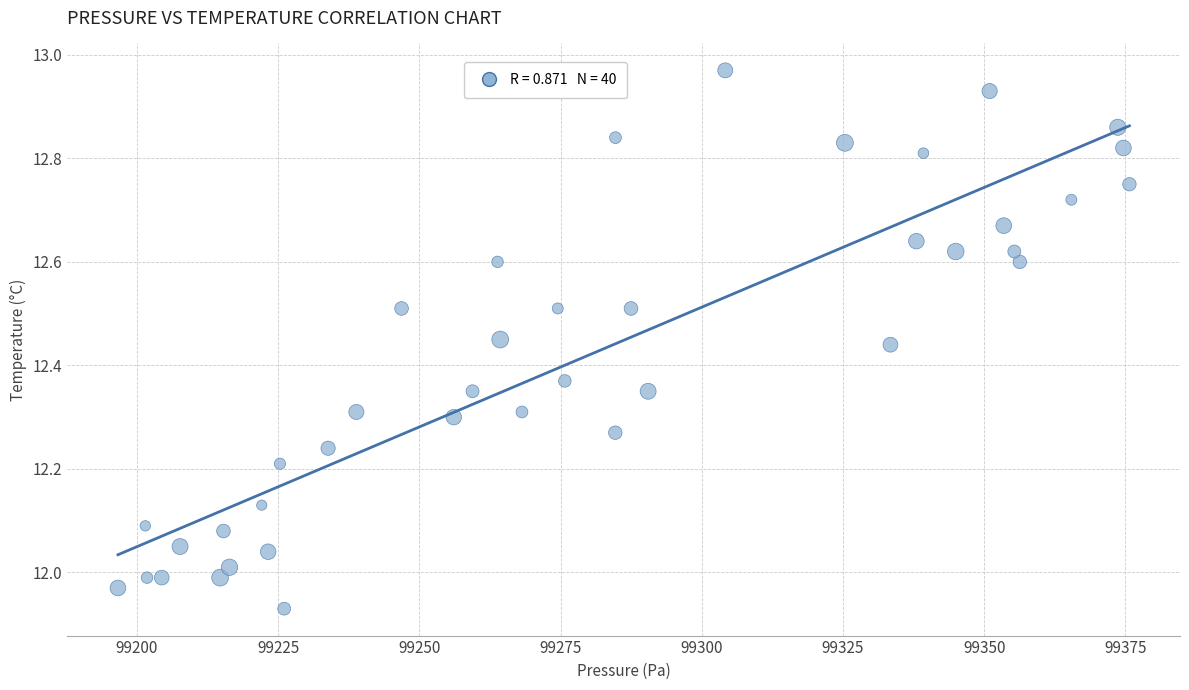

What is the range of X values (max minus min)?

179.1